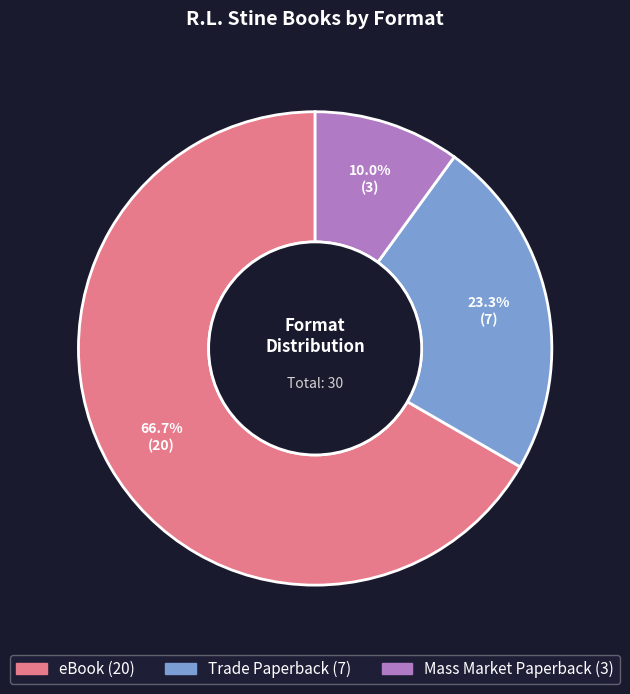

Is there any slice that represents more than half of the pie?

Yes